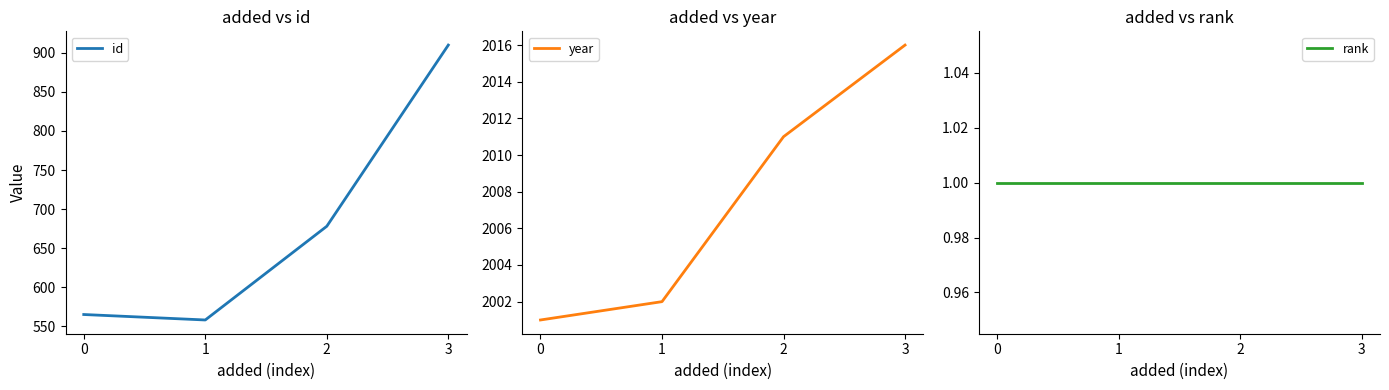

What is the sum of all rank values?

4